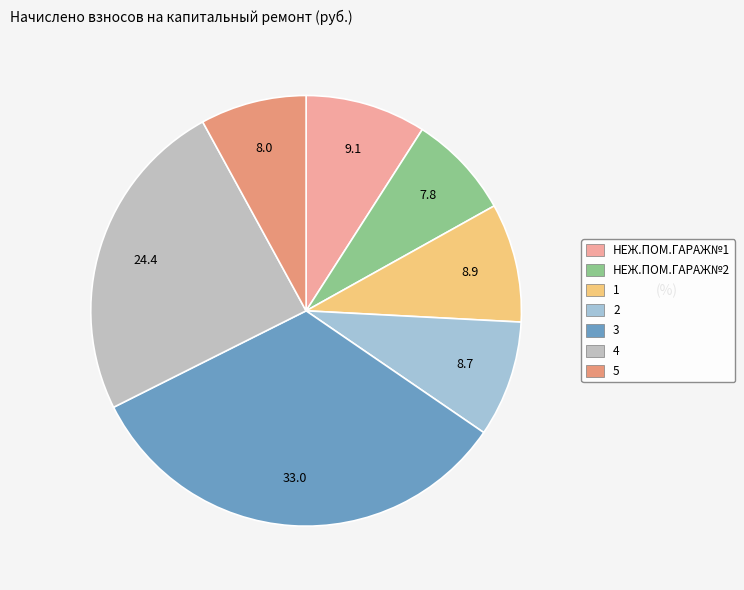

What is the largest slice in the pie chart?

3